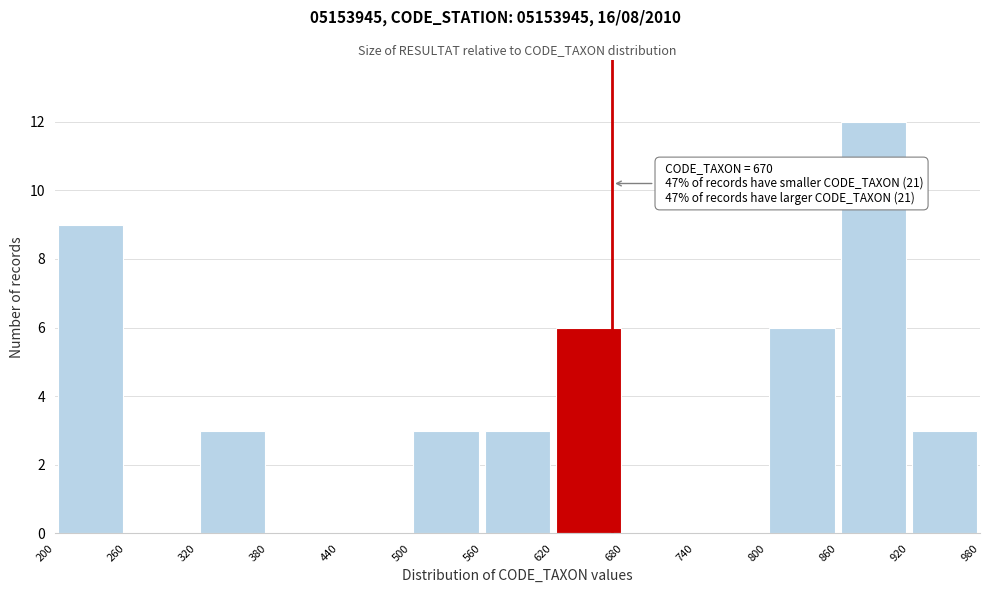

Over which range of the x-axis is the bar tallest?

860 to 920